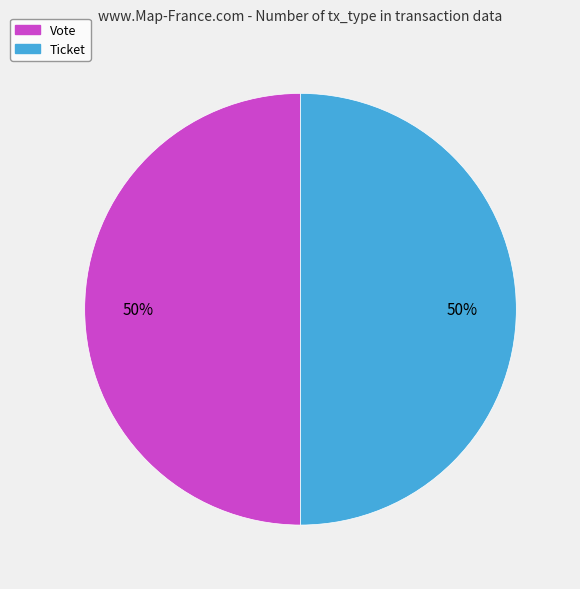

Do Vote and Ticket together represent more than half of the pie?

Yes